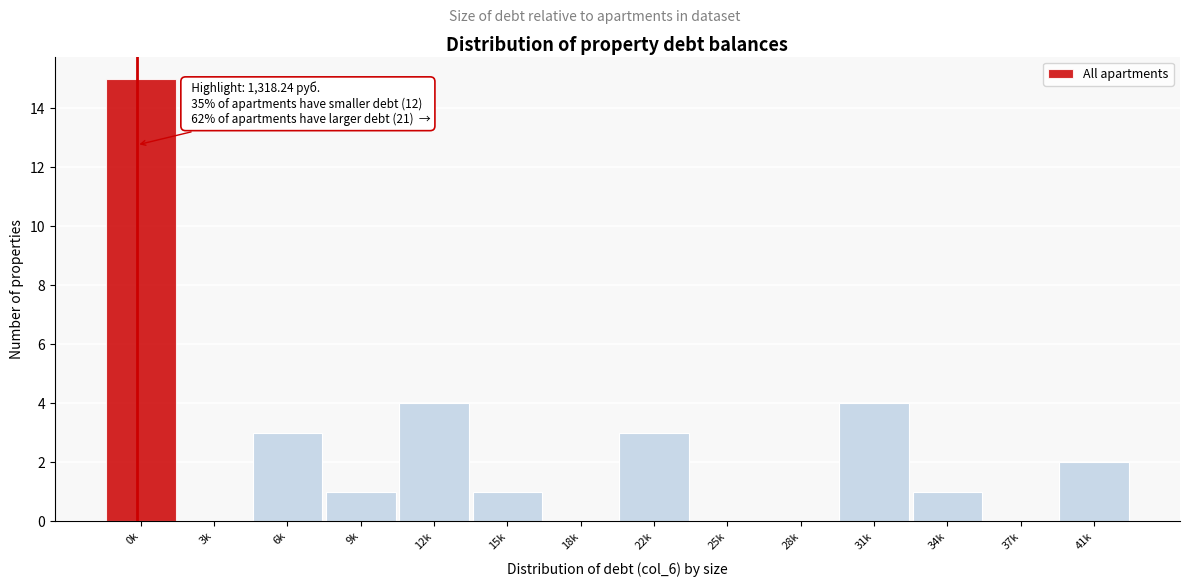

Reading left to right, extract all data points from this chart.

0k=15	3k=0	6k=3	9k=1	12k=4	15k=1	18k=0	22k=3	25k=0	28k=0	31k=4	34k=1	37k=0	41k=2